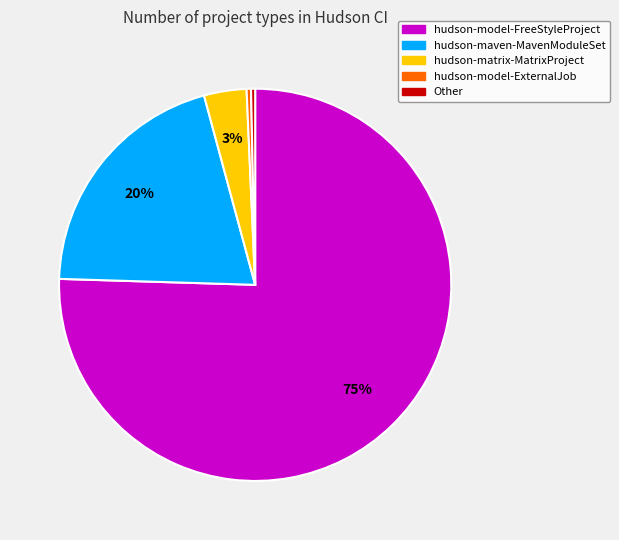

Does any single category account for the majority?

Yes